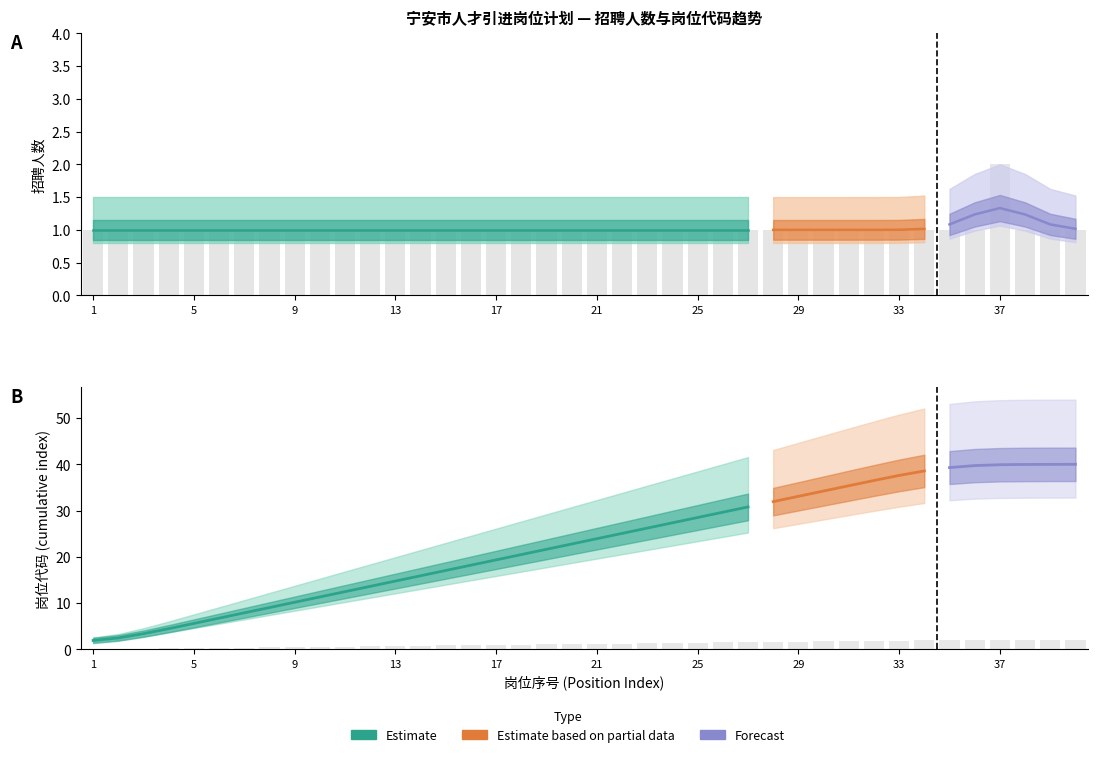

Does the chart contain stacked bars?

No